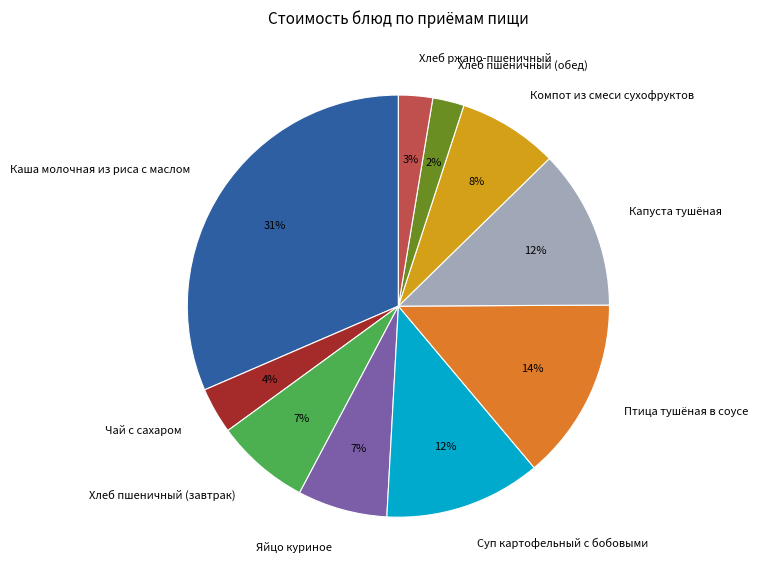

Is the sum of Хлеб пшеничный (обед) and Суп картофельный с бобовыми greater than half?

No